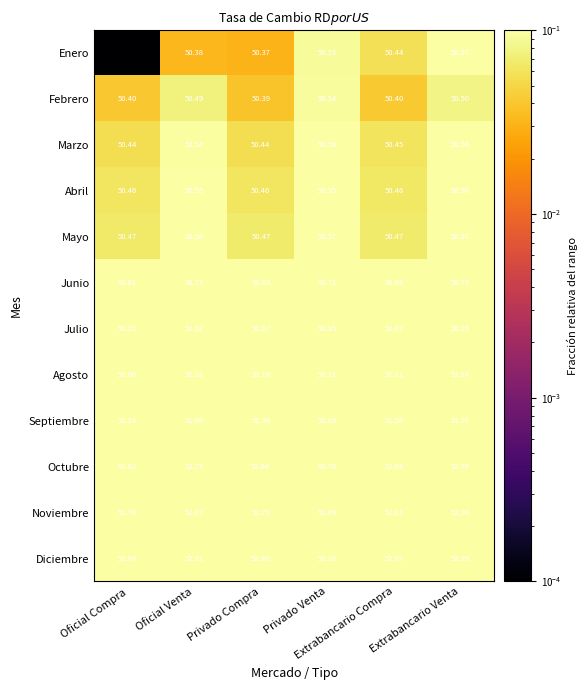

Which series has the largest range (max minus min)?

Enero